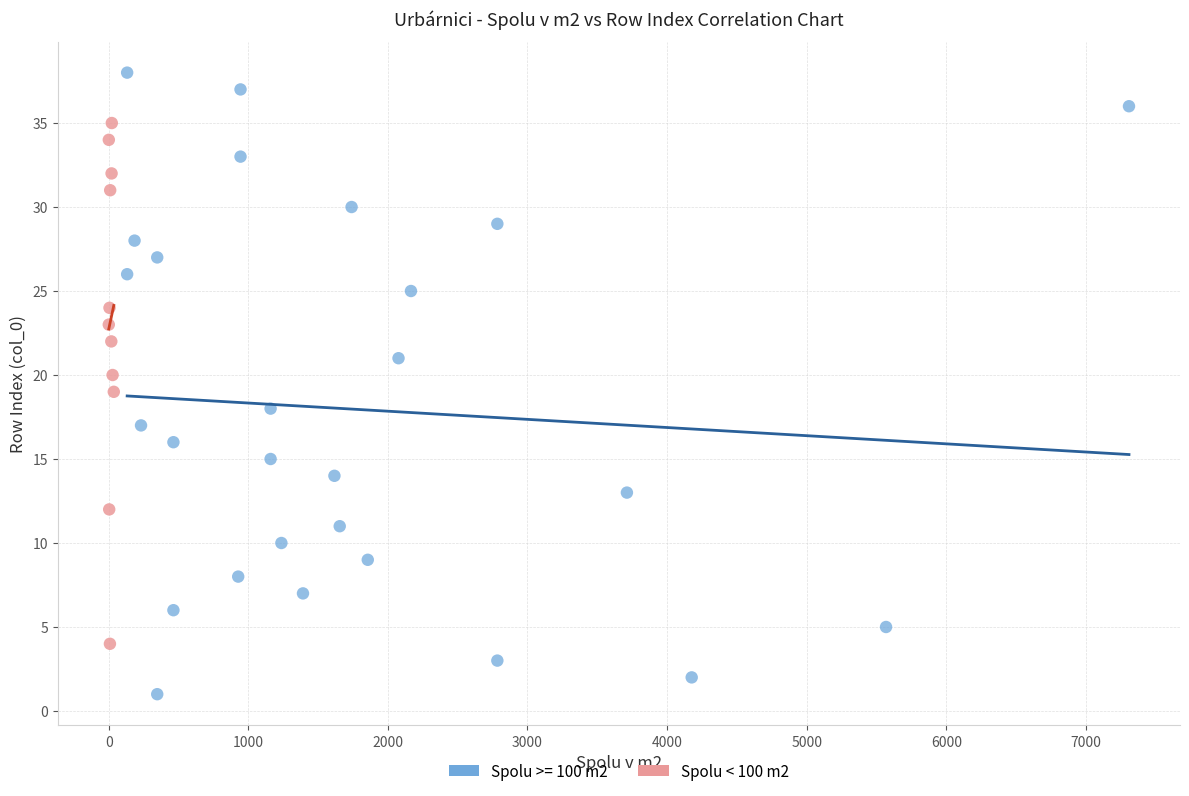

Which series reaches the minimum Y coordinate?

Spolu >= 100 m2